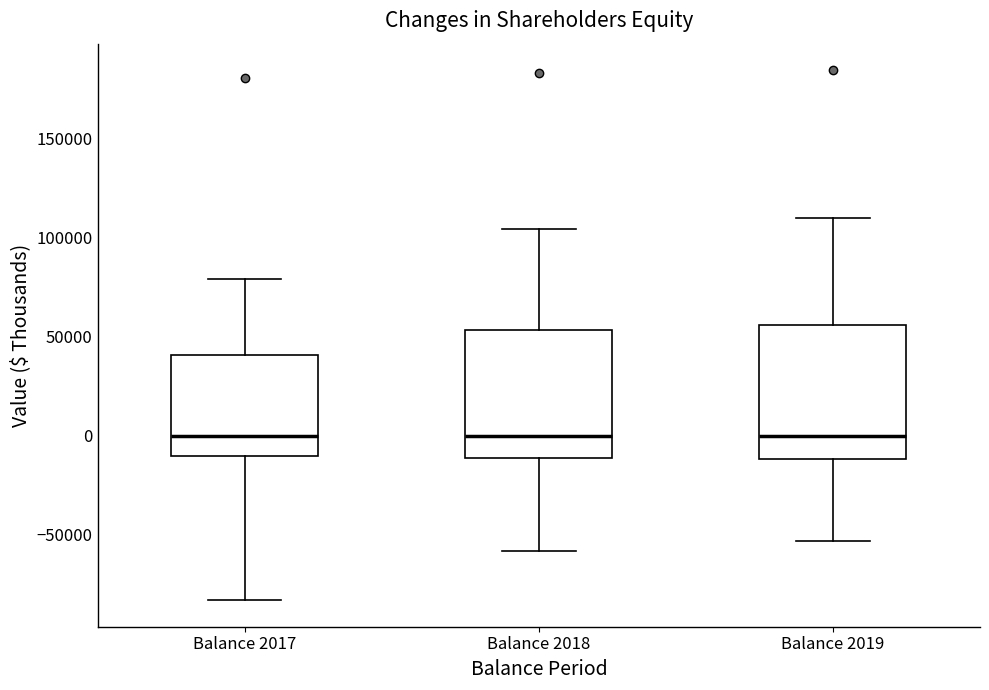

Where does the upper whisker of the box for Balance 2019 end on the y-axis? The values are not printed on the chart, so give them approximately, as read against the axis.

110000